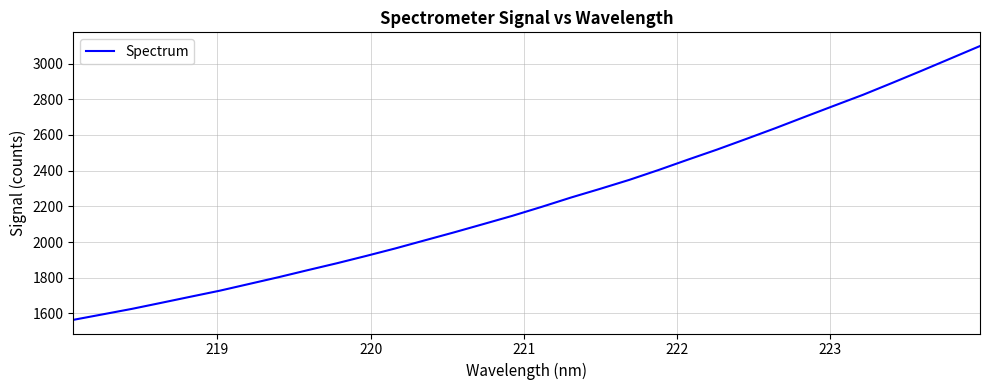

What is the difference between the maximum and minimum values?

1533.4